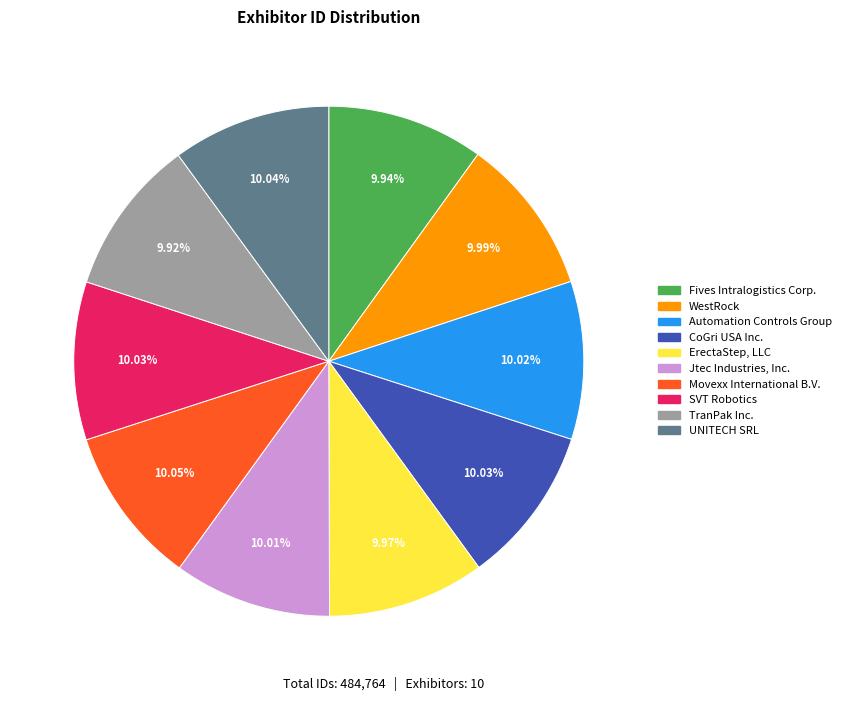

Does any single category account for the majority?

No